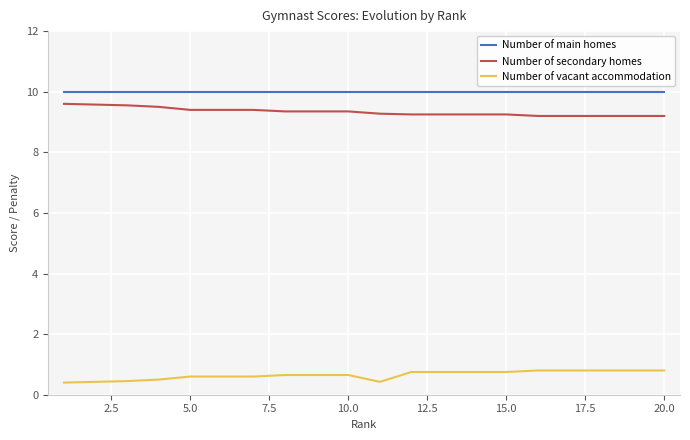

True or false: Number of vacant accommodation and Number of main homes intersect in this chart.

False